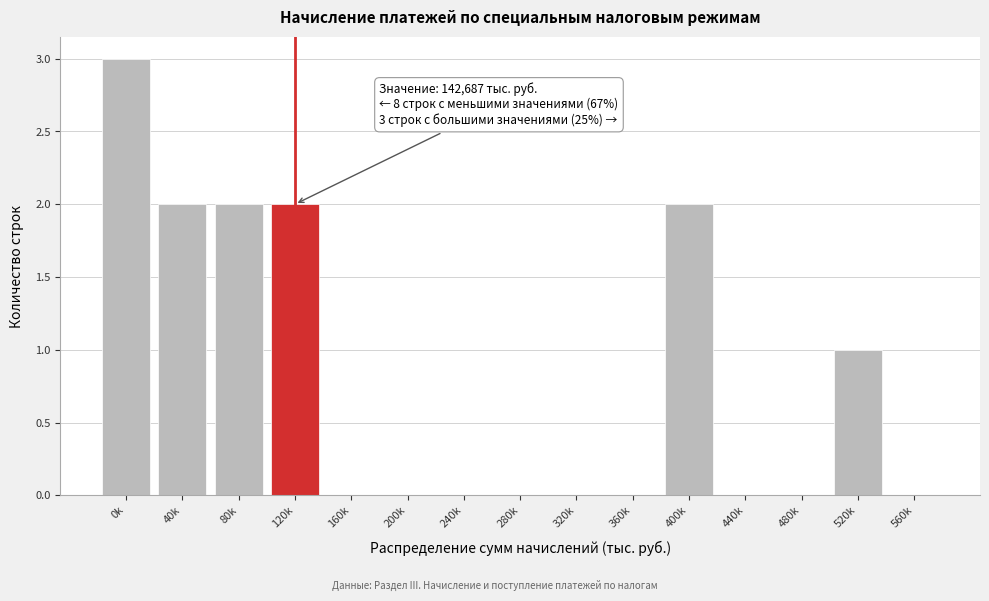

Reading right to left, transcribe all the data shown in this chart.

560k=0	520k=1	480k=0	440k=0	400k=2	360k=0	320k=0	280k=0	240k=0	200k=0	160k=0	120k=2	80k=2	40k=2	0k=3